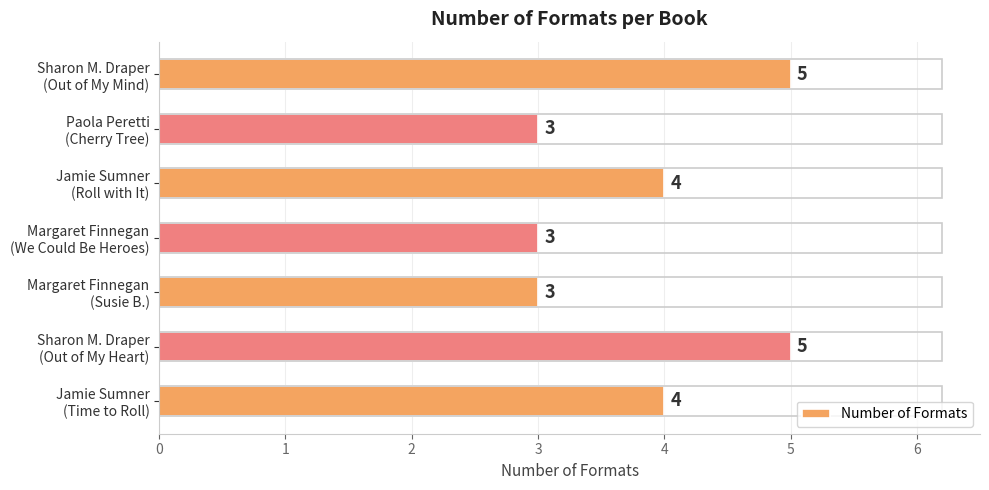

What is the difference between the maximum and minimum values?

2